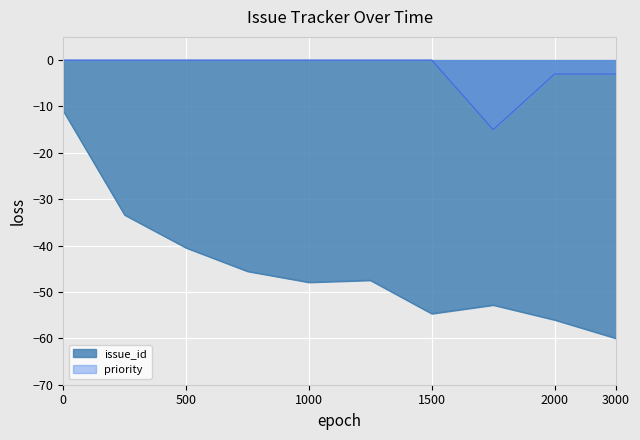

What are all the series names shown in the legend?

issue_id, priority